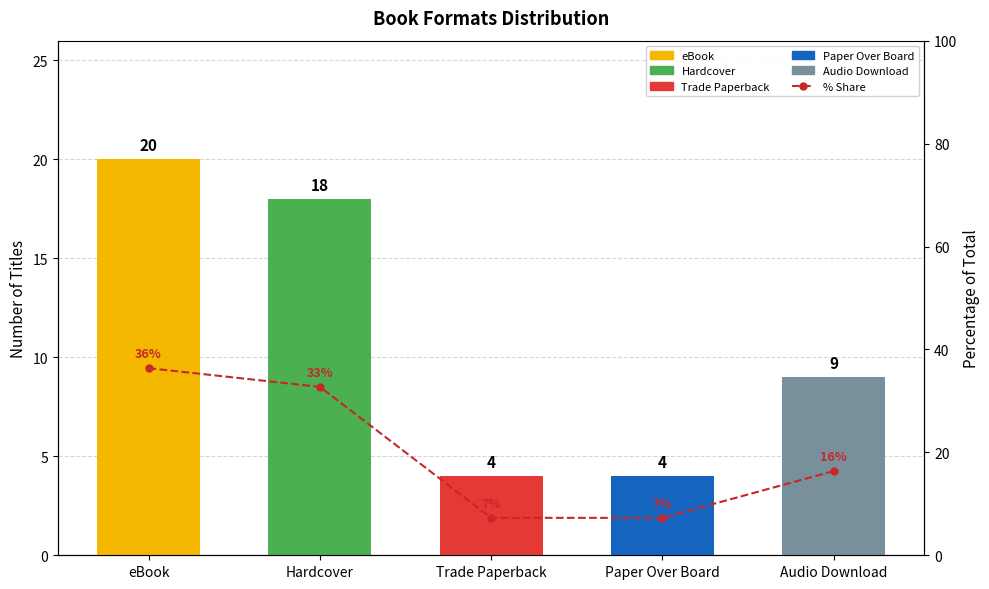

List the labels in order of value, largest first.

eBook, Hardcover, Audio Download, Trade Paperback, Paper Over Board